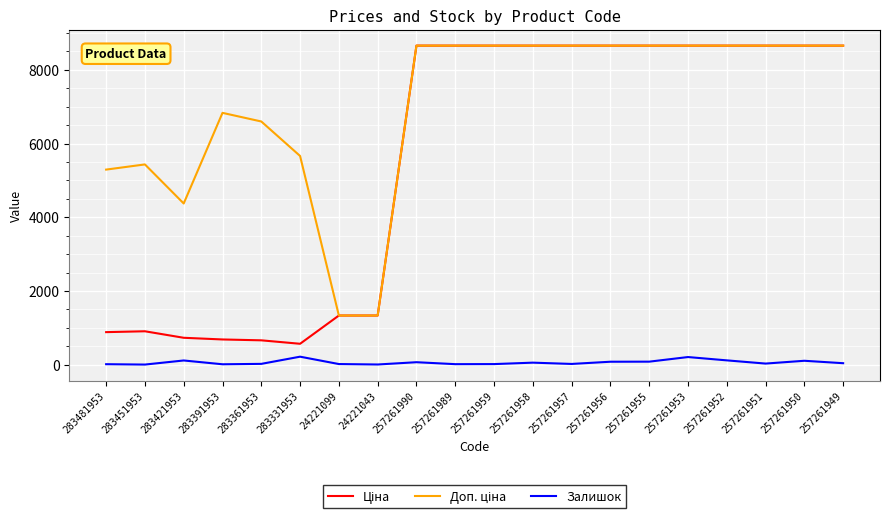

What is the highest value of the Залишок series?

216.0